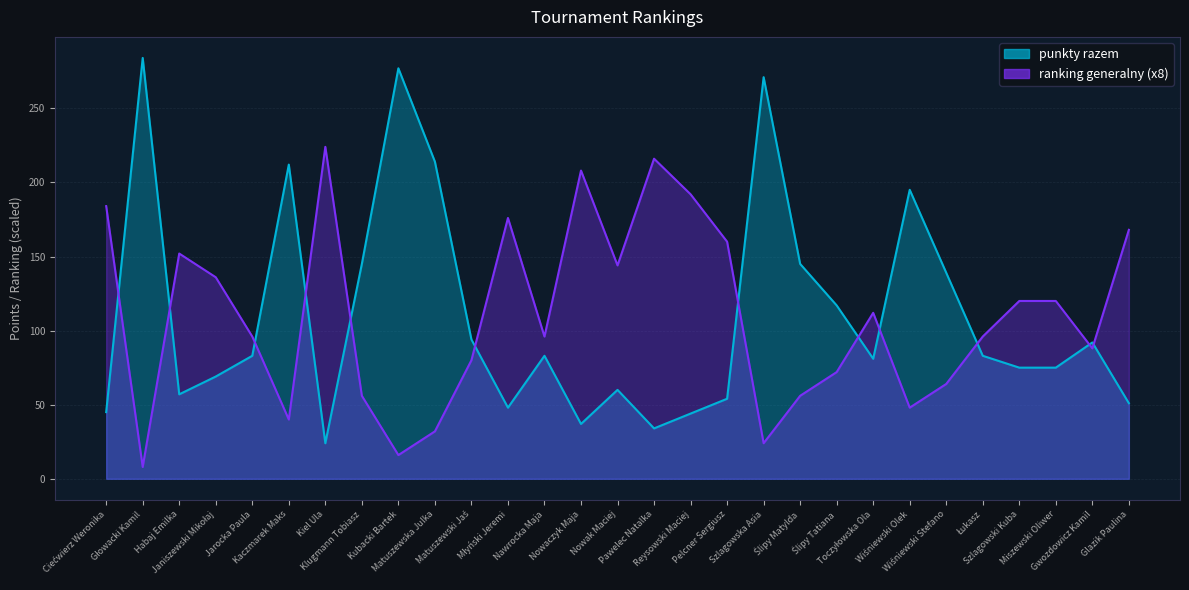

What are all the series names shown in the legend?

punkty razem, ranking generalny